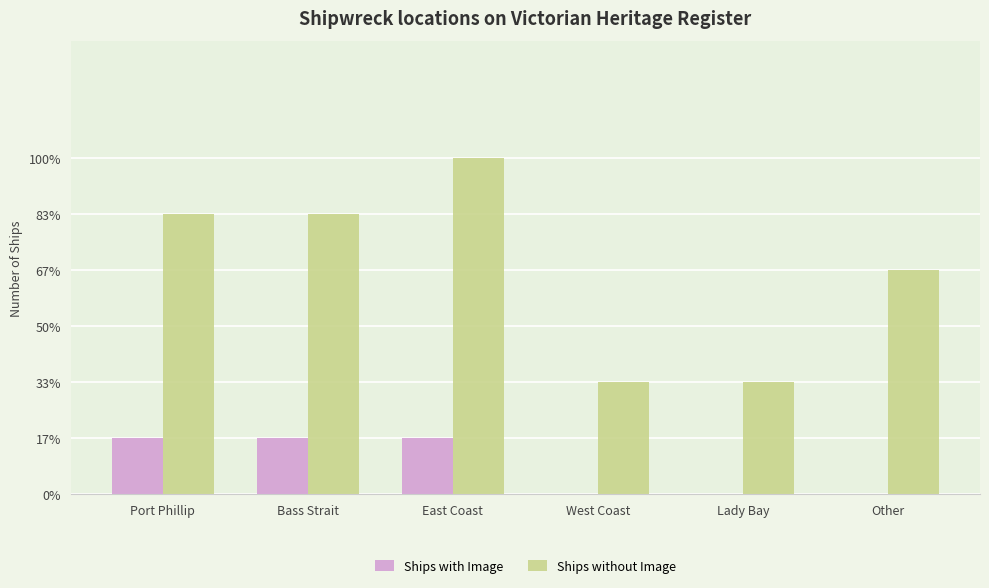

At which label does Ships without Image first exceed 5?

East Coast